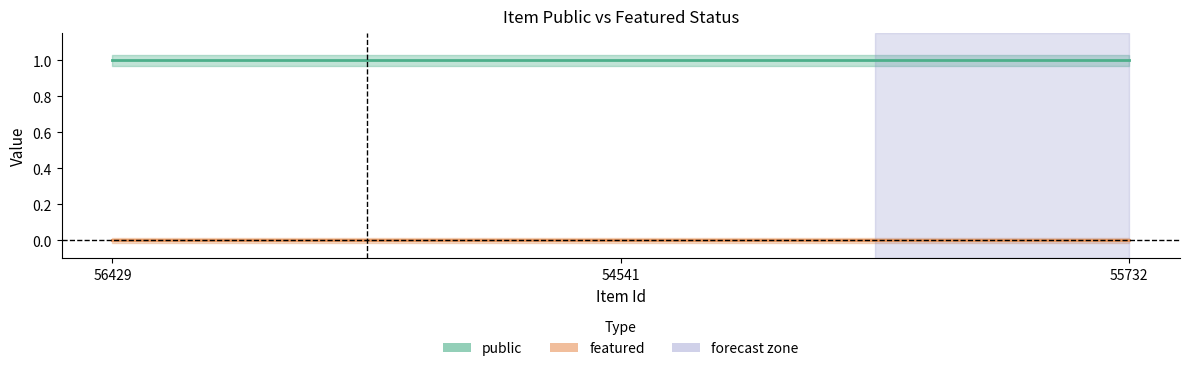

What is the difference between the highest and lowest values at 56429?

1